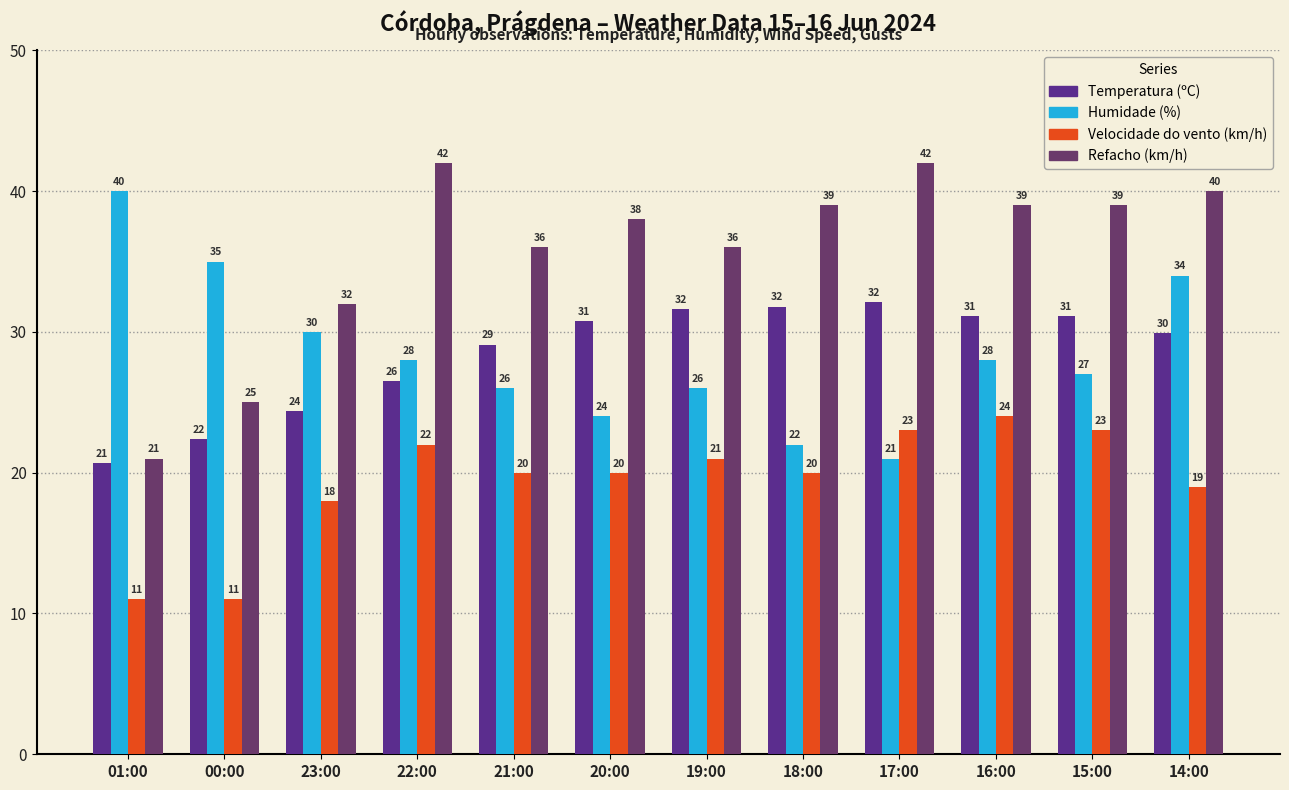

Between 22:00 and 21:00, which series saw the biggest shift?

Refacho (km/h)